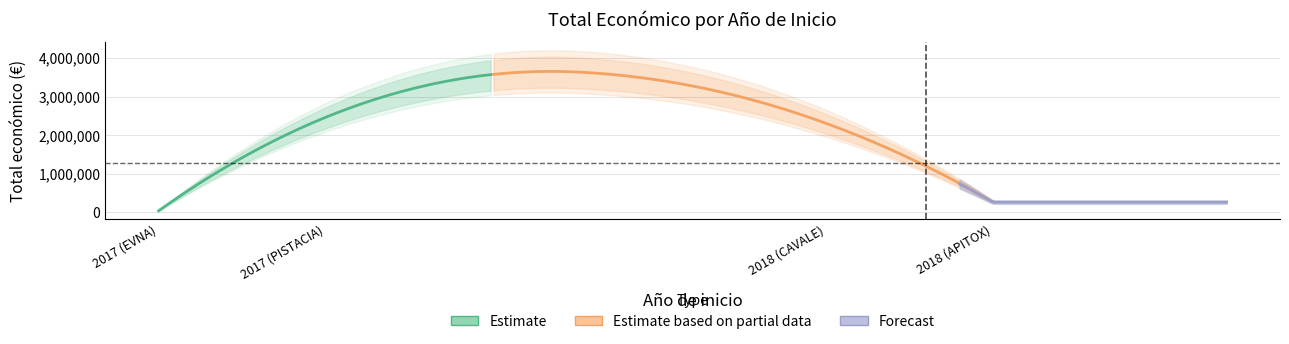

What is the approximate value at 2017 (PISTACIA), to the nearest 100?

2464600